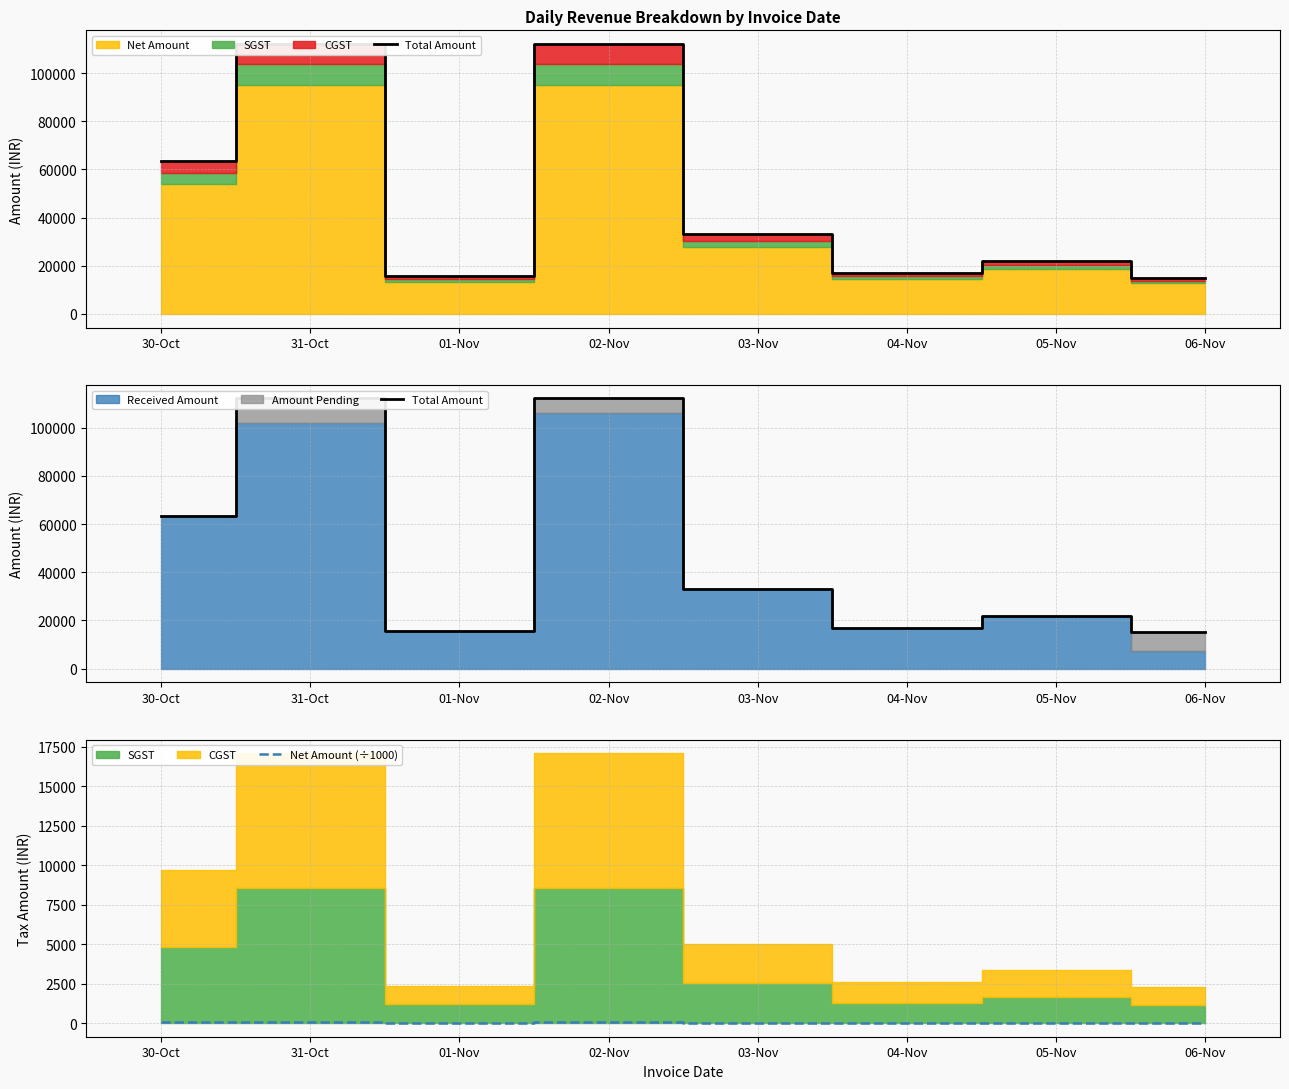

Reading right to left, list all the values displayed in this chart.

Total Amount: 06-Nov=15000.0	05-Nov=22000.0	04-Nov=17001.0	03-Nov=33000.0	02-Nov=112134.2	01-Nov=15620.5	31-Oct=112121.1	30-Oct=63500.0
Net Amount (÷1000): 06-Nov=12.7	05-Nov=18.6	04-Nov=14.4	03-Nov=28.0	02-Nov=95.0	01-Nov=13.2	31-Oct=95.0	30-Oct=53.8